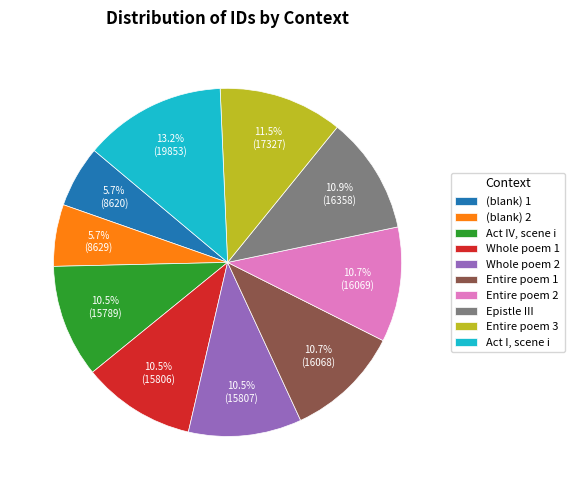

How many slices are in this pie chart?

10